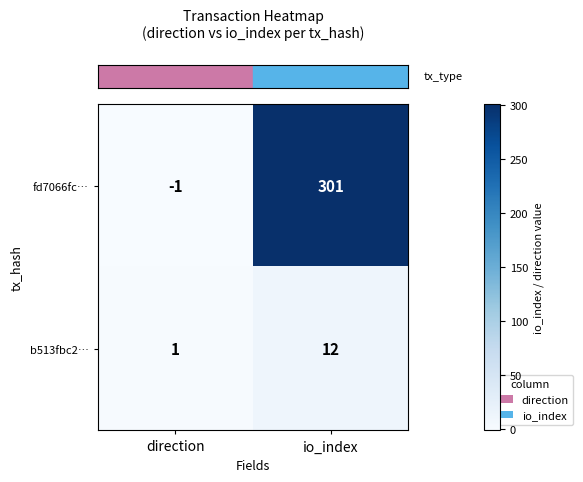

List the series in order of their peak value, lowest first.

b513fbc2…, fd7066fc…